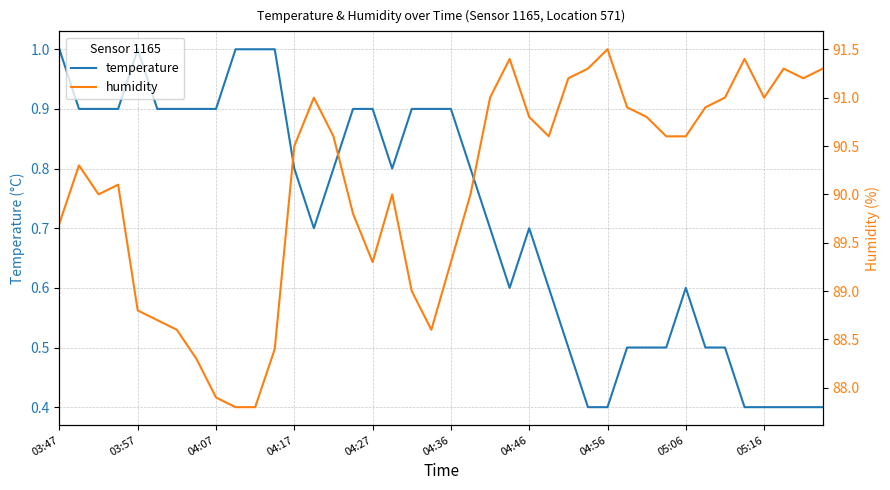

What is the lowest value of the temperature series?

0.4